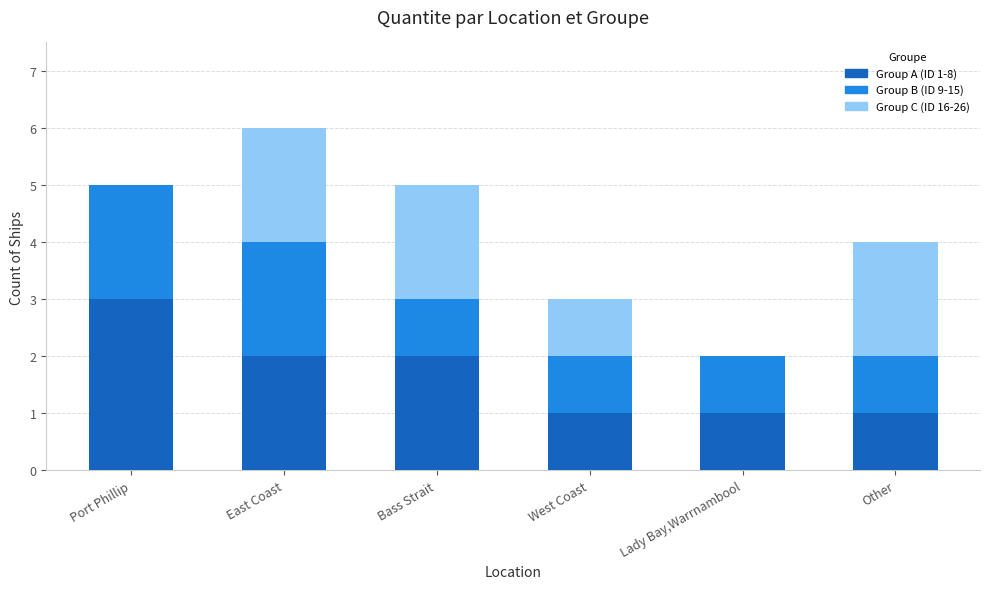

What is the total value across all series at Port Phillip?

5